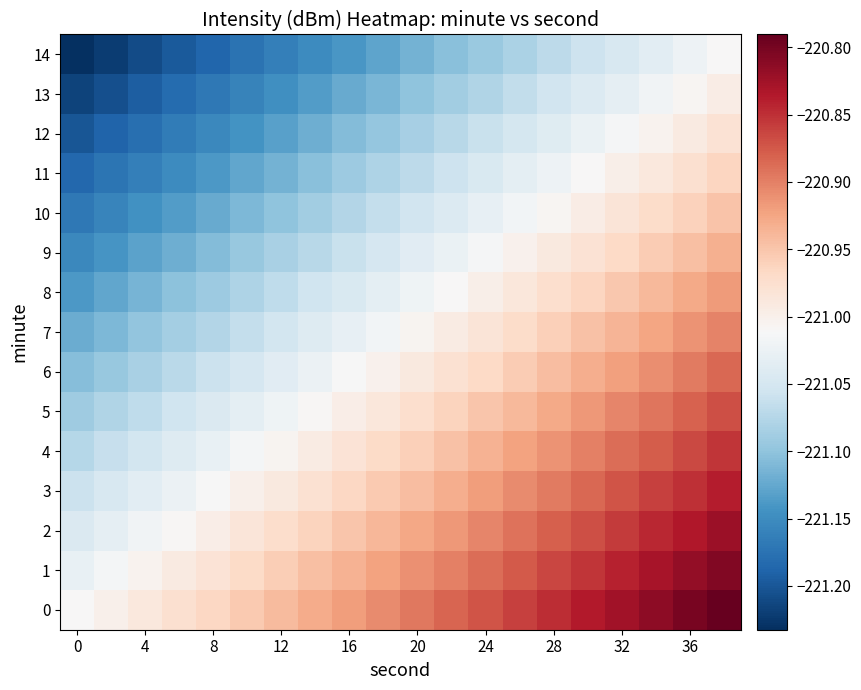

What is the minimum value shown in the chart?

-221.2